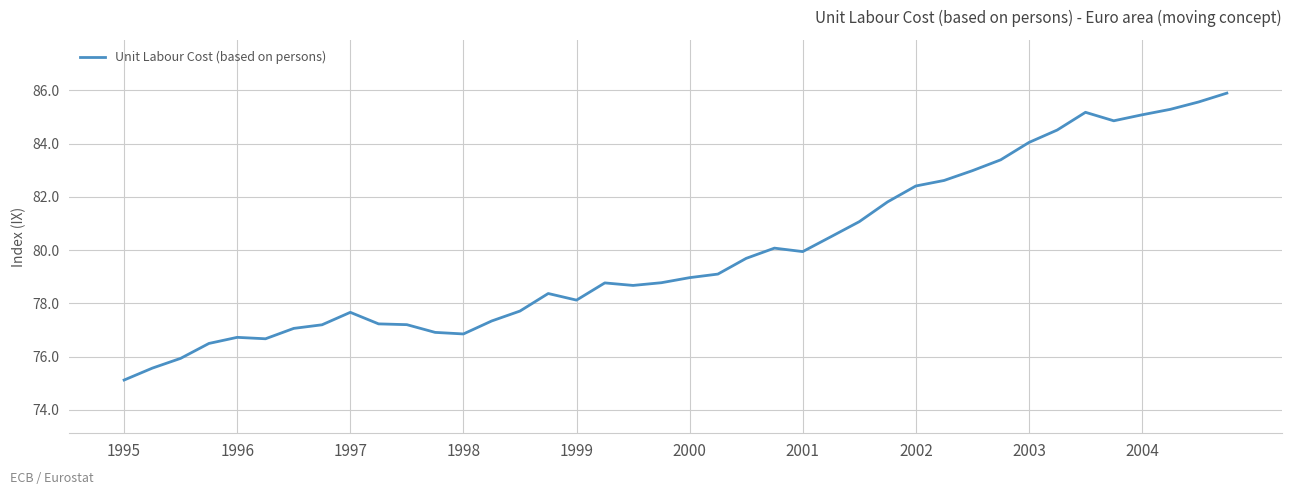

What is the greatest value displayed?

85.9